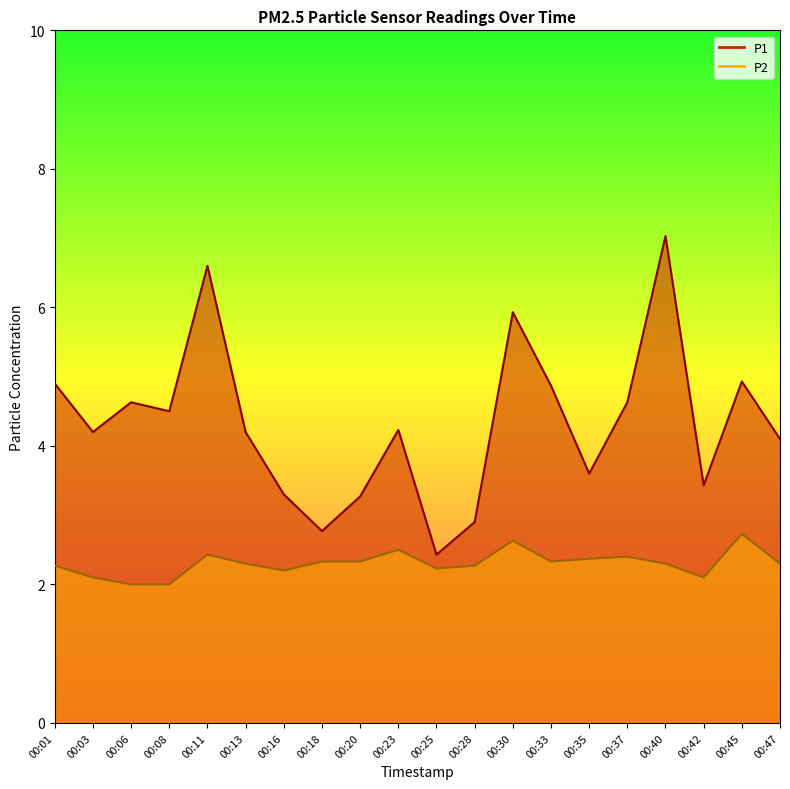

At which category is the sum across all series the highest?

00:40